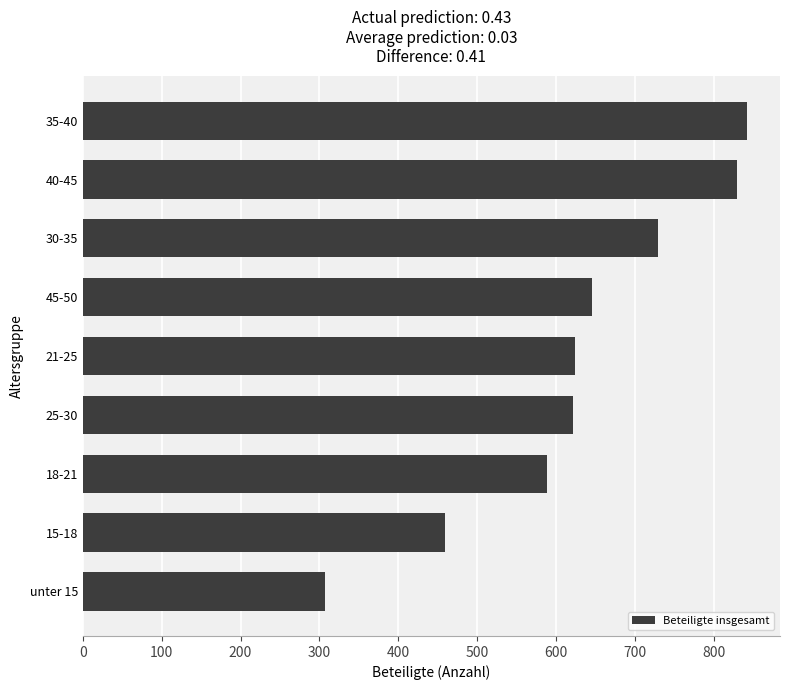

Count the number of categories in the chart.

9